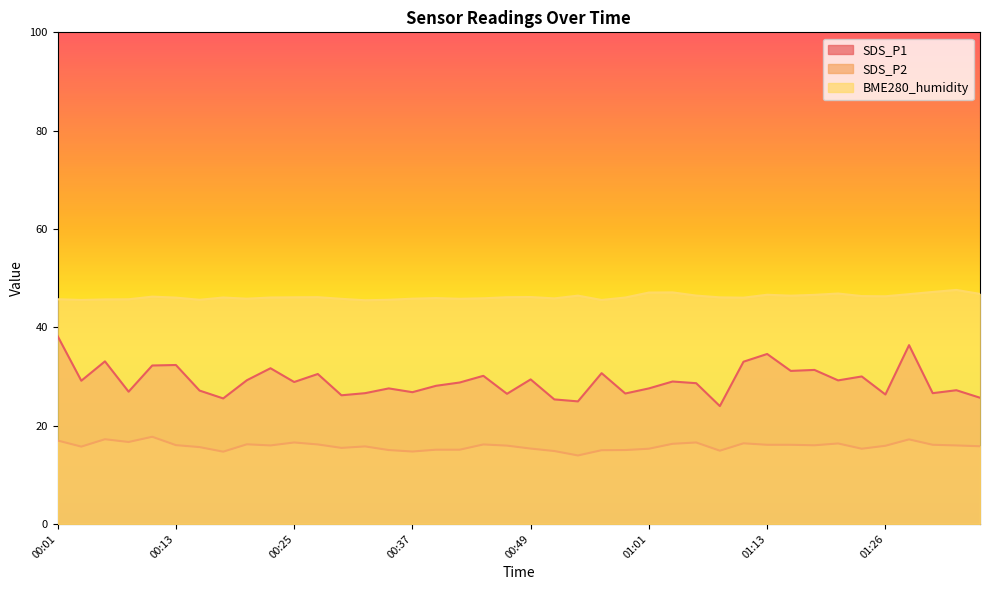

List the series in order of their peak value, highest first.

BME280_humidity, SDS_P1, SDS_P2